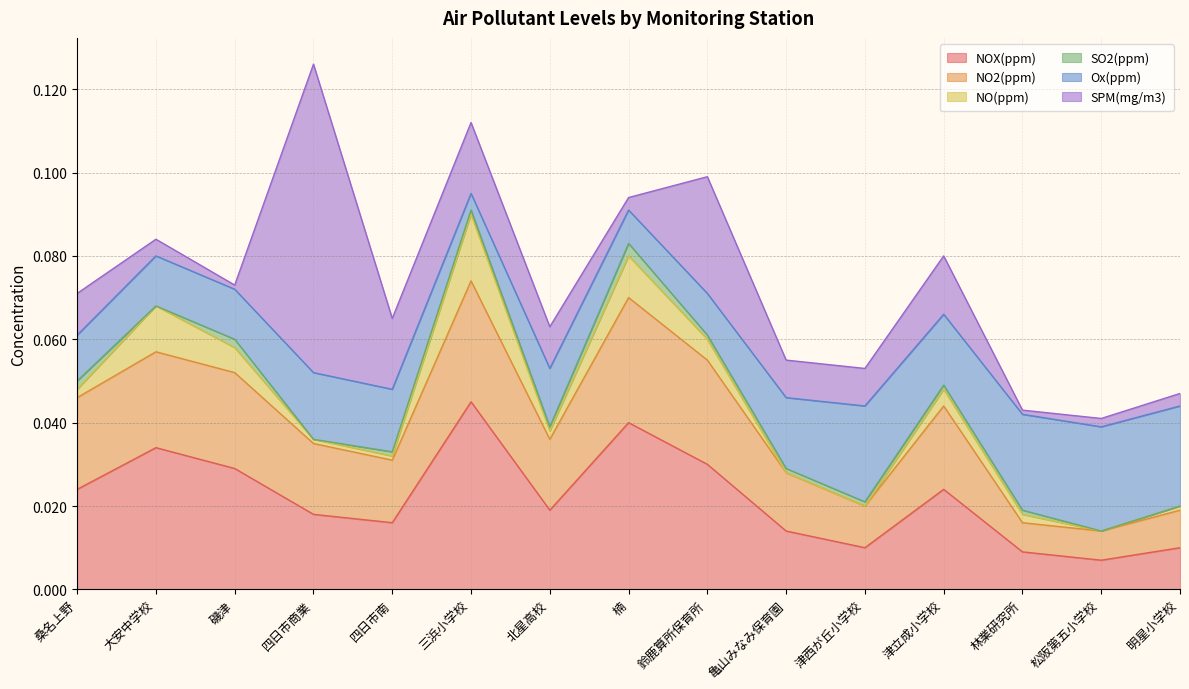

Reading left to right, extract all data points from this chart.

NOX(ppm): 0.0	0.0	0.0	0.0	0.0	0.0	0.0	0.0	0.0	0.0	0.0	0.0	0.0	0.0	0.0
NO2(ppm): 0.0	0.0	0.0	0.0	0.0	0.0	0.0	0.0	0.0	0.0	0.0	0.0	0.0	0.0	0.0
NO(ppm): 0.0	0.0	0.0	0.0	0.0	0.0	0.0	0.0	0.0	0.0	0.0	0.0	0.0	0.0	0.0
SO2(ppm): 0.0	0.0	0.0	0.0	0.0	0.0	0.0	0.0	0.0	0.0	0.0	0.0	0.0	0.0	0.0
Ox(ppm): 0.0	0.0	0.0	0.0	0.0	0.0	0.0	0.0	0.0	0.0	0.0	0.0	0.0	0.0	0.0
SPM(mg/m3): 0.0	0.0	0.0	0.1	0.0	0.0	0.0	0.0	0.0	0.0	0.0	0.0	0.0	0.0	0.0